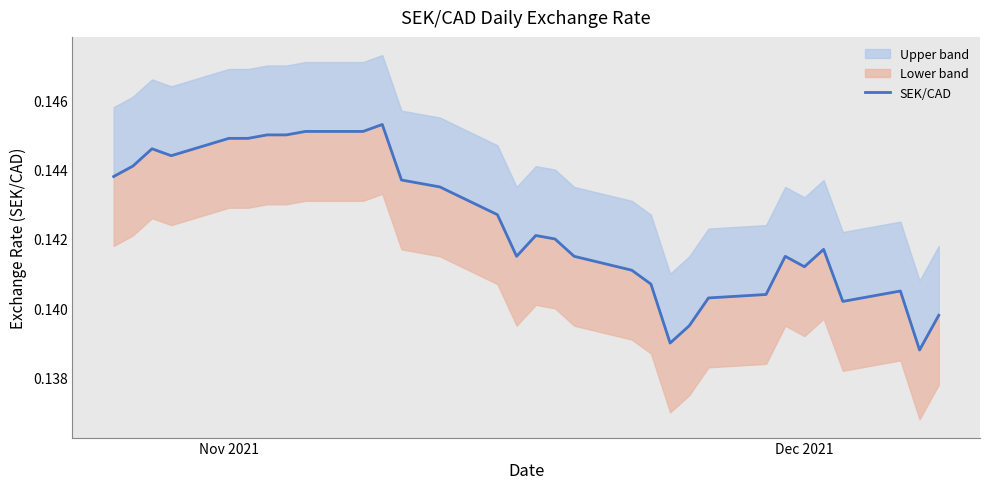

How many data points does each series have?

31